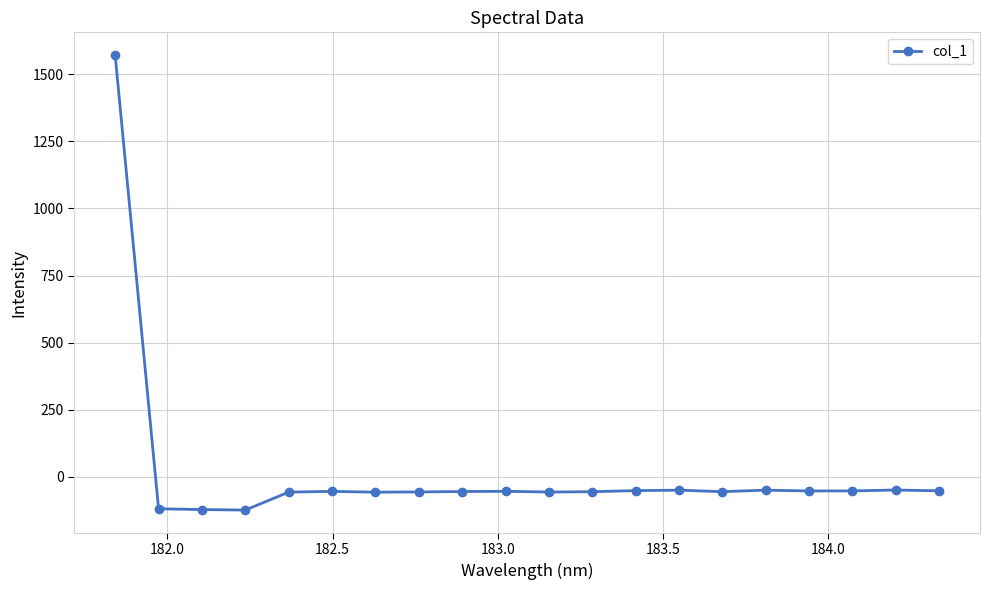

What is the greatest value displayed?

1571.4